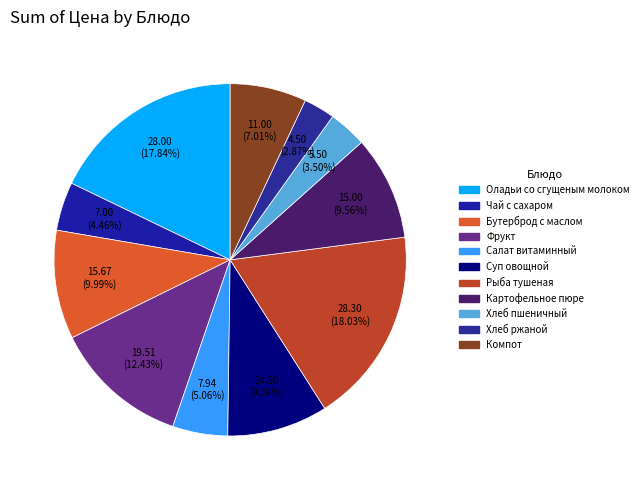

Rank the categories by value from lowest to highest.

Хлеб ржаной, Хлеб пшеничный, Чай с сахаром, Салат витаминный, Компот, Суп овощной, Картофельное пюре, Бутерброд с маслом, Фрукт, Оладьи со сгущеным молоком, Рыба тушеная